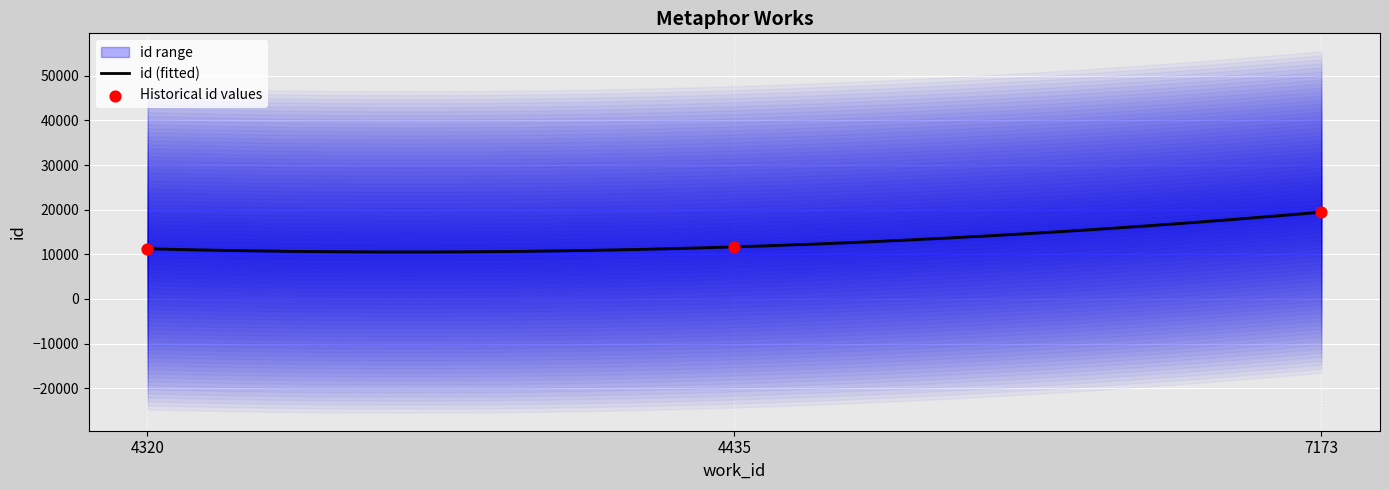

Approximately how many times larger is the value at 4435 compared to 4320?

1.0